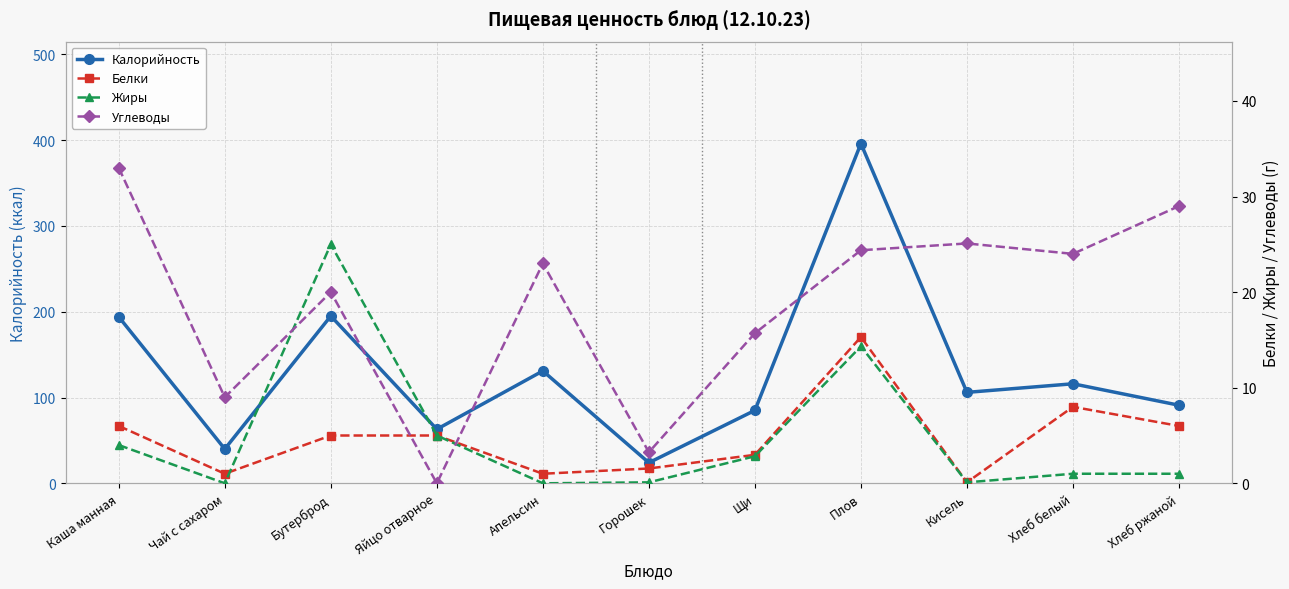

What are all the series names shown in the legend?

Калорийность, Белки, Жиры, Углеводы